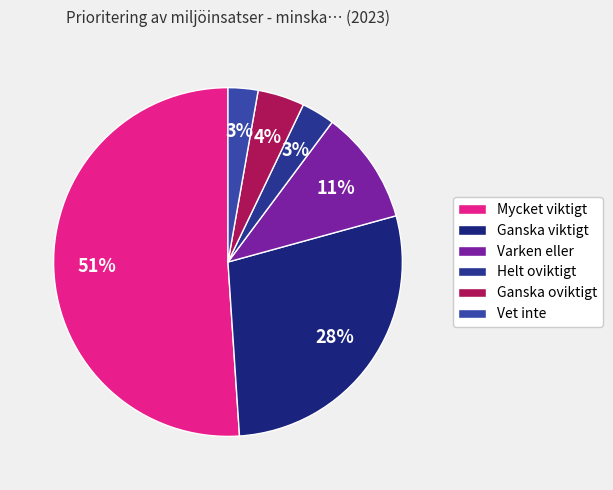

To the nearest percent, what portion does Helt oviktigt represent?

3%